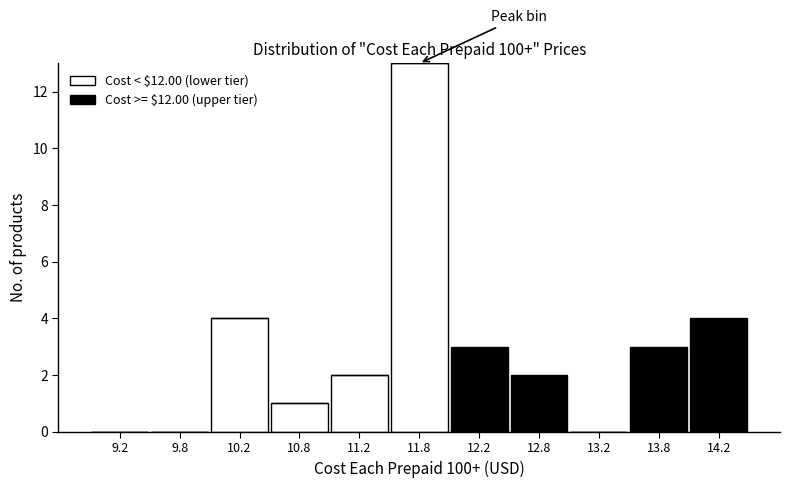

Reading left to right, transcribe this chart: for each stacked bar, give the range it covers on the x-axis and its total height. The values are not printed on the chart, so give them approximately, as read against the axis.

9.0 to 9.5: 0
9.5 to 10.0: 0
10.0 to 10.5: 4
10.5 to 11.0: 1
11.0 to 11.5: 2
11.5 to 12.0: 13
12.0 to 12.5: 3
12.5 to 13.0: 2
13.0 to 13.5: 0
13.5 to 14.0: 3
14.0 to 14.5: 4